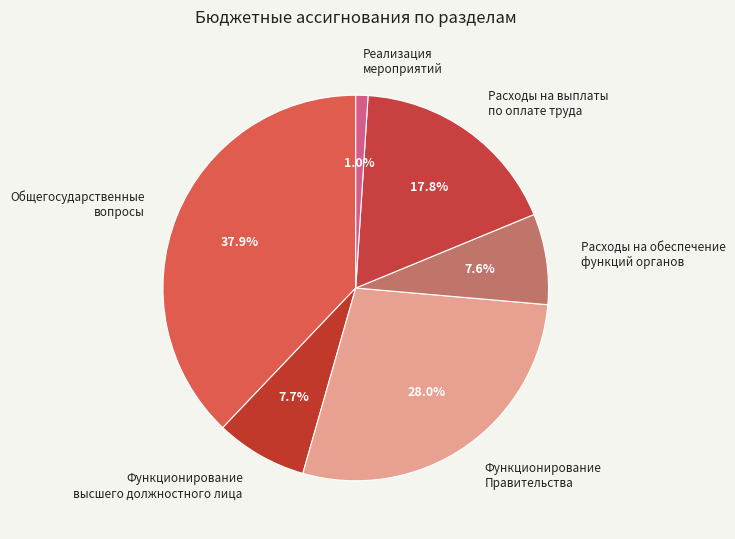

Is the sum of Функционирование Правительства and Реализация мероприятий greater than half?

No